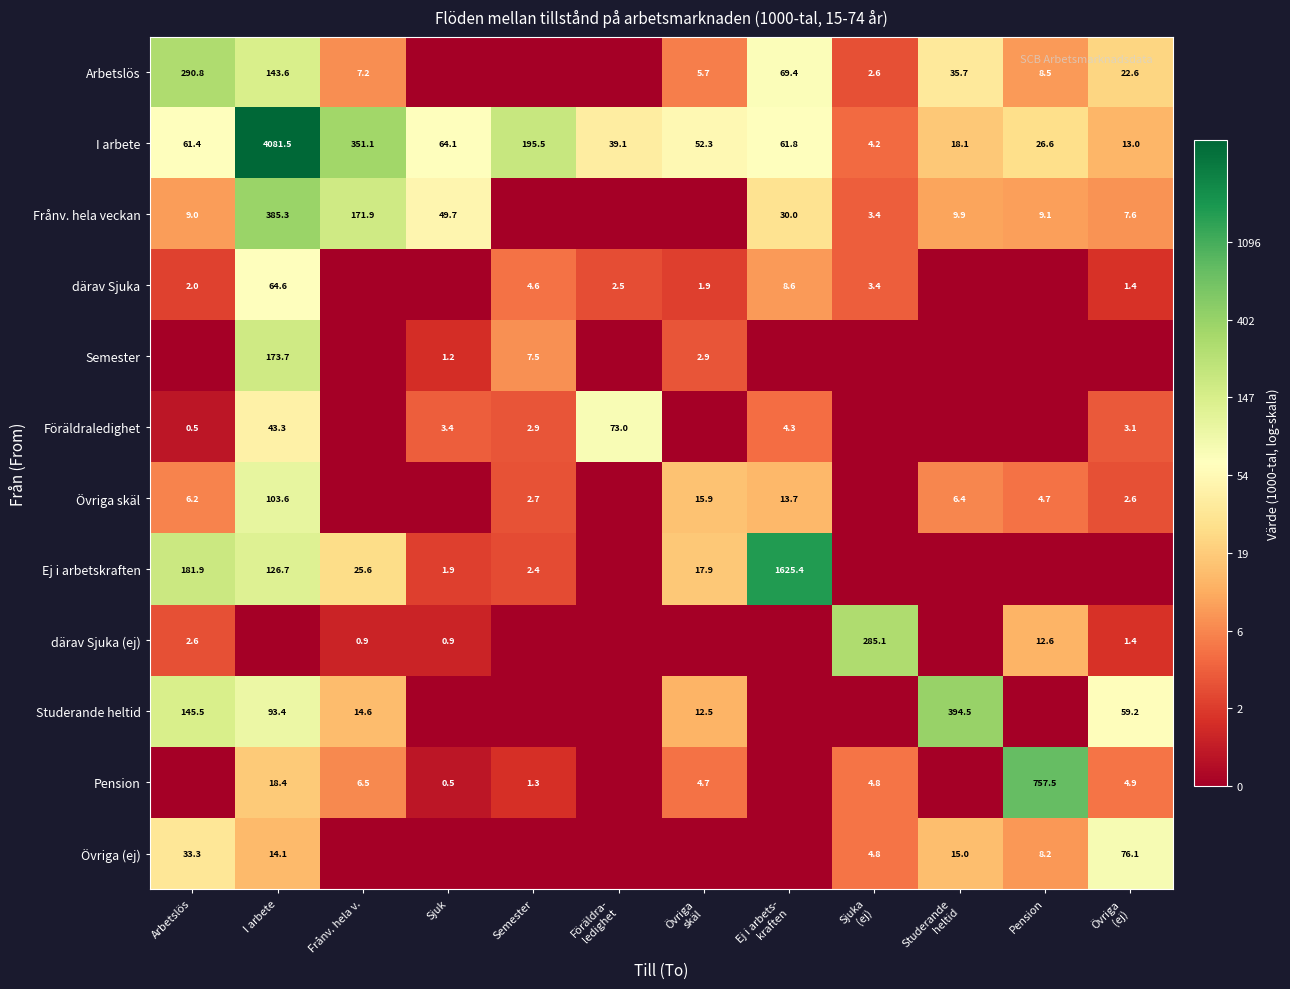

True or false: därav Sjuka (ej) has a value of 0.9 at Frånv. hela v..

True